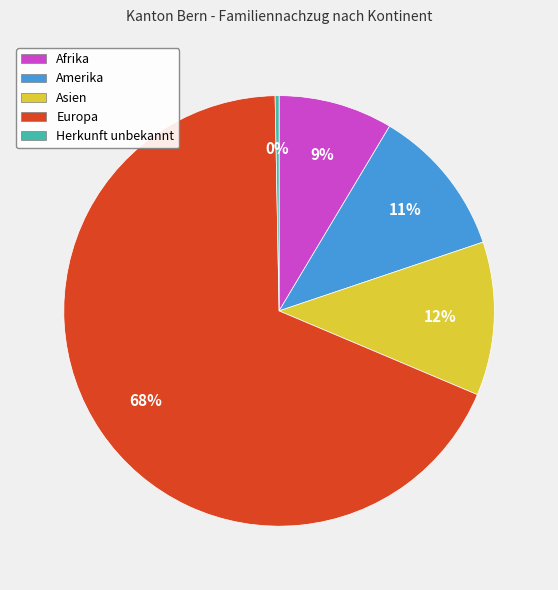

Which has a higher value, Herkunft unbekannt or Afrika?

Afrika